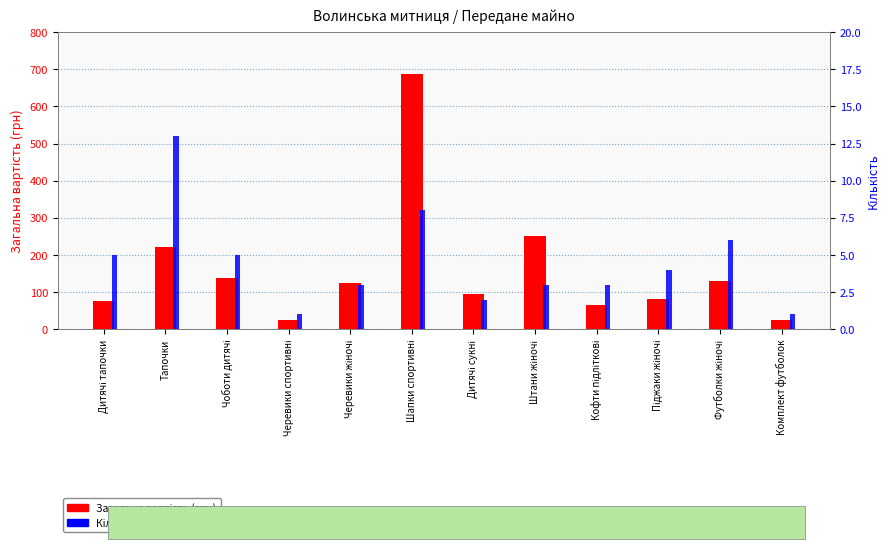

What position from the right is Дитячі тапочки?

12